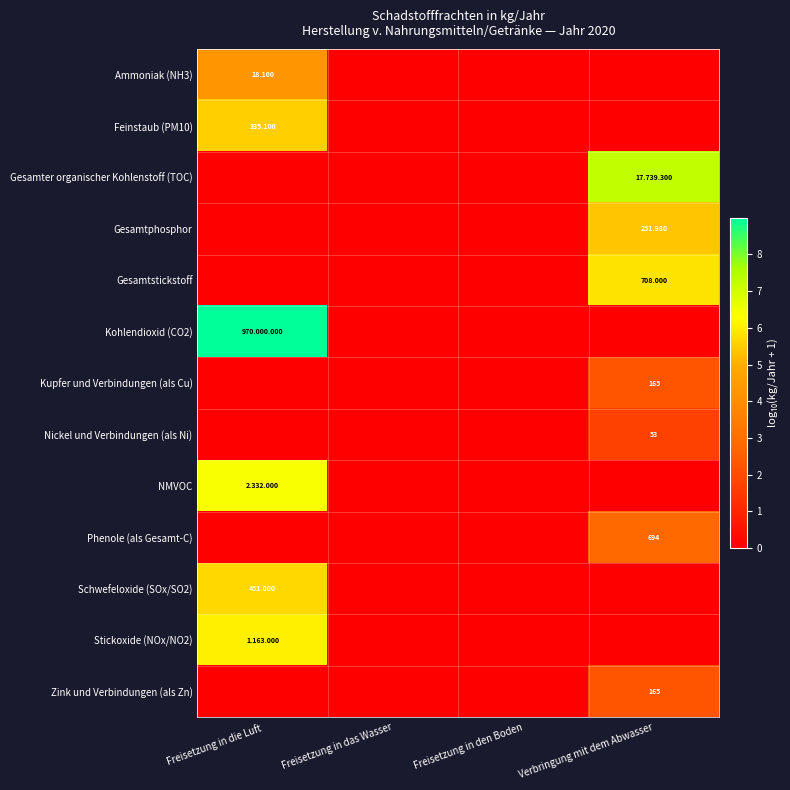

Count the number of categories in the chart.

4